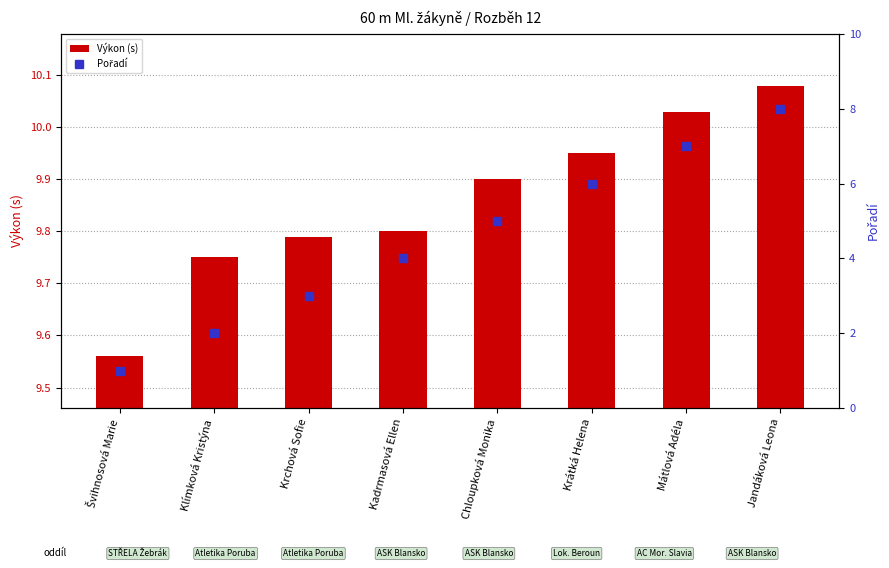

At how many categories does at least one series exceed 3?

8